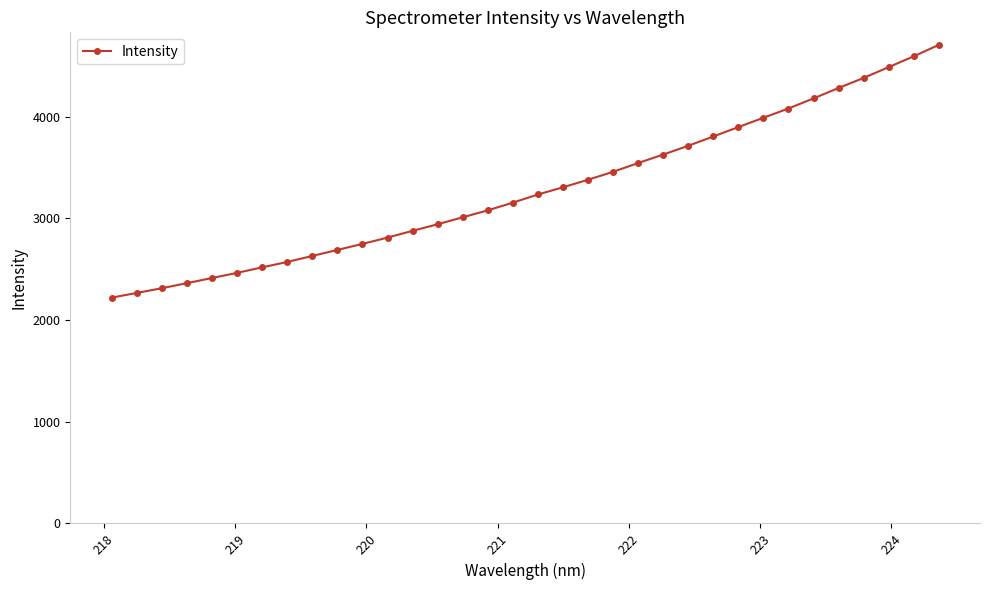

What is the value of the 13th point from the left?

2878.8